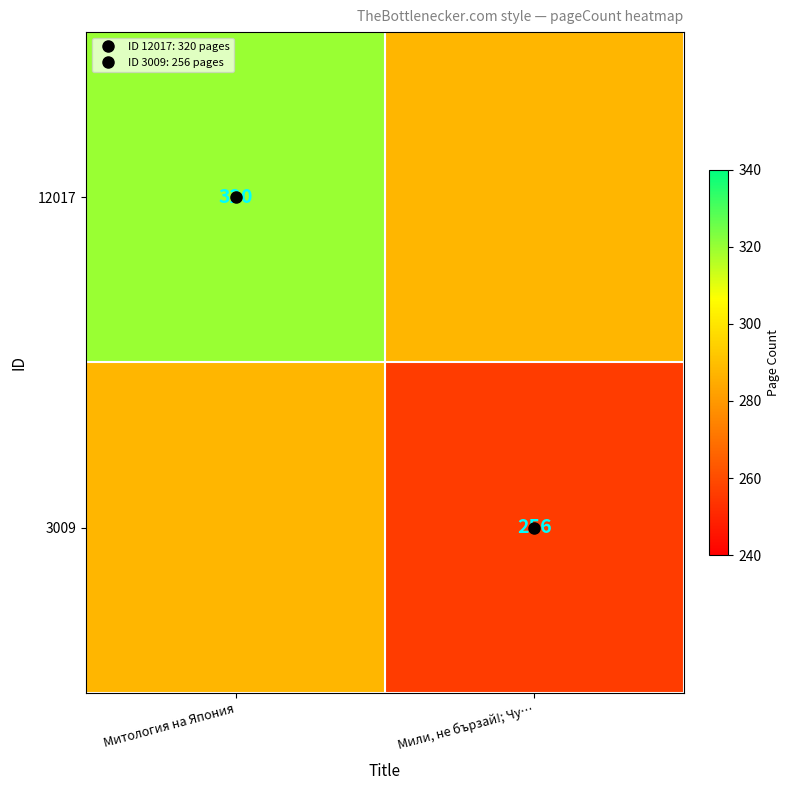

What is the average value of the 12017 series?

304